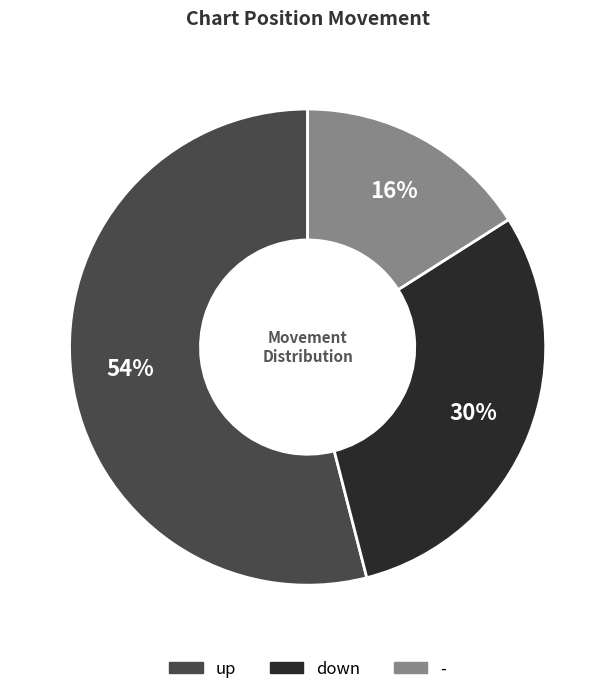

Which has a higher value, down or -?

down